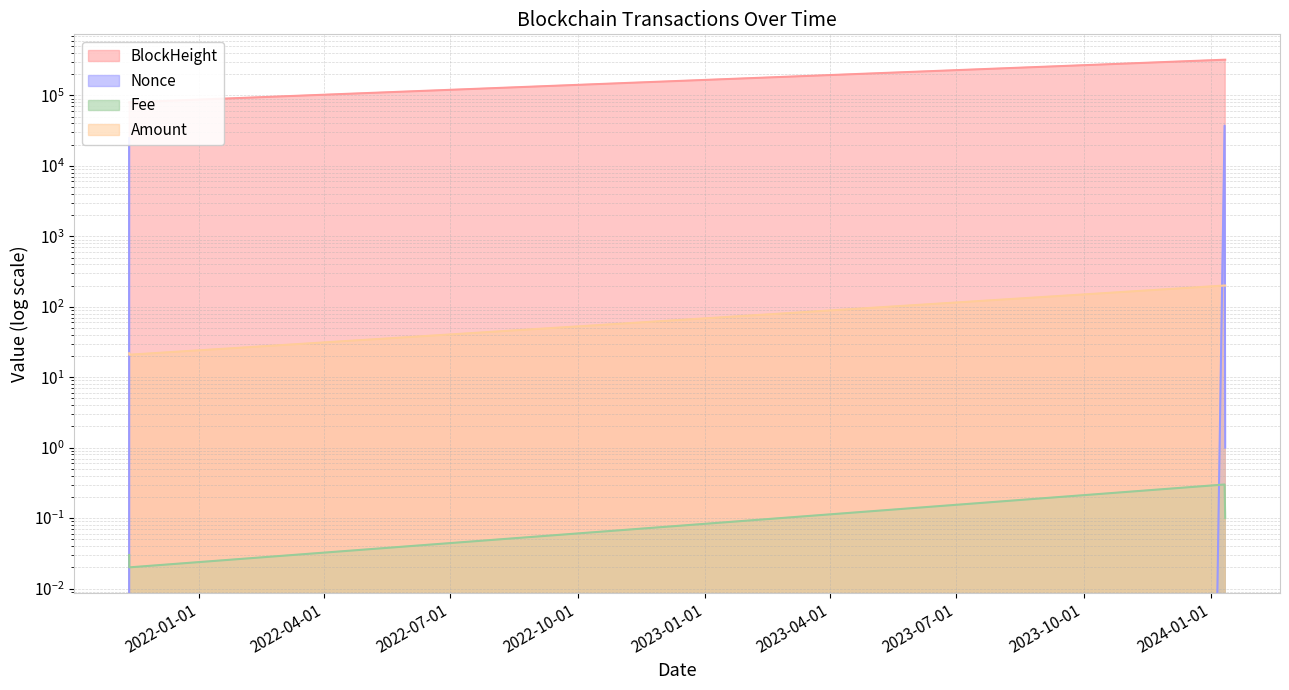

How many lines are shown in the chart?

4